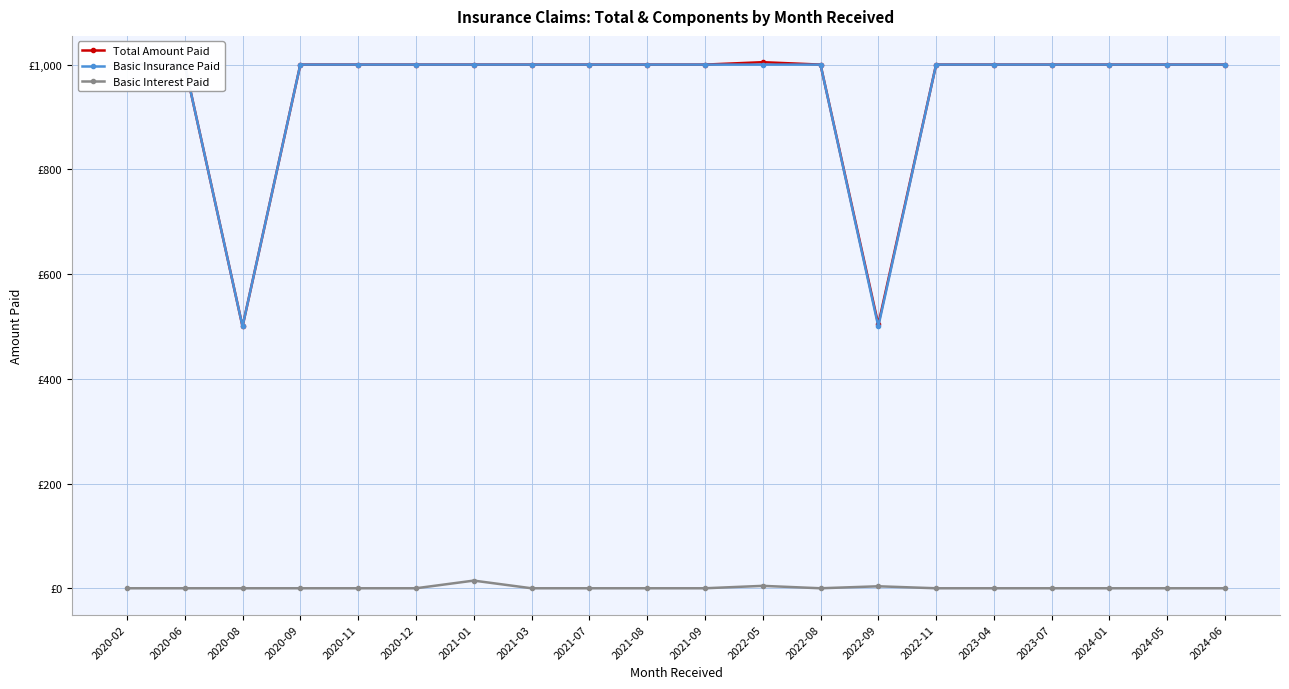

What is the value of the Total Amount Paid point at the 12th from the left?

1004.6